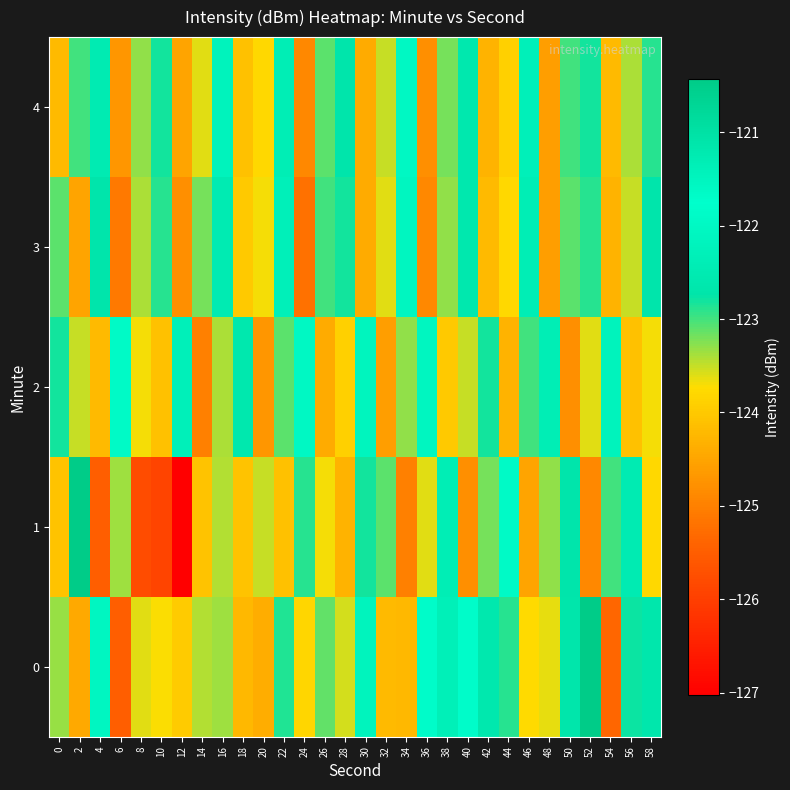

Reading left to right, what are all the values shown in this chart?

0: 0=-123.3	2=-124.4	4=-122.1	6=-125.5	8=-123.6	10=-123.7	12=-124.0	14=-123.4	16=-123.3	18=-124.2	20=-124.4	22=-122.9	24=-123.8	26=-123.1	28=-123.6	30=-121.5	32=-124.2	34=-124.2	36=-121.8	38=-122.3	40=-121.8	42=-122.6	44=-122.9	46=-123.8	48=-123.6	50=-122.7	52=-120.4	54=-125.4	56=-122.8	58=-122.7
1: 0=-124.1	2=-120.0	4=-125.5	6=-123.3	8=-125.8	10=-125.9	12=-127.0	14=-124.1	16=-123.4	18=-124.1	20=-123.5	22=-124.1	24=-122.9	26=-123.7	28=-124.3	30=-122.8	32=-123.1	34=-125.0	36=-123.6	38=-122.4	40=-124.8	42=-123.2	44=-121.9	46=-124.5	48=-123.3	50=-122.7	52=-124.9	54=-123.0	56=-122.5	58=-123.8
2: 0=-122.8	2=-123.5	4=-124.2	6=-121.9	8=-123.7	10=-124.1	12=-122.3	14=-125.0	16=-123.4	18=-122.6	20=-124.7	22=-123.1	24=-122.0	26=-124.4	28=-123.9	30=-121.5	32=-124.6	34=-123.3	36=-122.1	38=-124.0	40=-123.5	42=-122.8	44=-124.3	46=-123.0	48=-122.4	50=-124.8	52=-123.6	54=-122.2	56=-124.1	58=-123.7
3: 0=-123.1	2=-124.5	4=-122.7	6=-125.1	8=-123.4	10=-122.9	12=-124.8	14=-123.2	16=-122.5	18=-124.0	20=-123.7	22=-122.3	24=-125.2	26=-123.0	28=-122.8	30=-124.4	32=-123.6	34=-122.1	36=-124.9	38=-123.3	40=-122.6	42=-124.2	44=-123.8	46=-122.4	48=-124.6	50=-123.1	52=-122.9	54=-124.3	56=-123.5	58=-122.7
4: 0=-124.2	2=-123.0	4=-122.5	6=-124.7	8=-123.3	10=-122.8	12=-124.5	14=-123.6	16=-122.2	18=-124.1	20=-123.8	22=-122.4	24=-124.9	26=-123.1	28=-122.7	30=-124.4	32=-123.5	34=-122.0	36=-124.8	38=-123.2	40=-122.6	42=-124.3	44=-123.9	46=-122.3	48=-124.6	50=-123.0	52=-122.8	54=-124.2	56=-123.4	58=-122.9